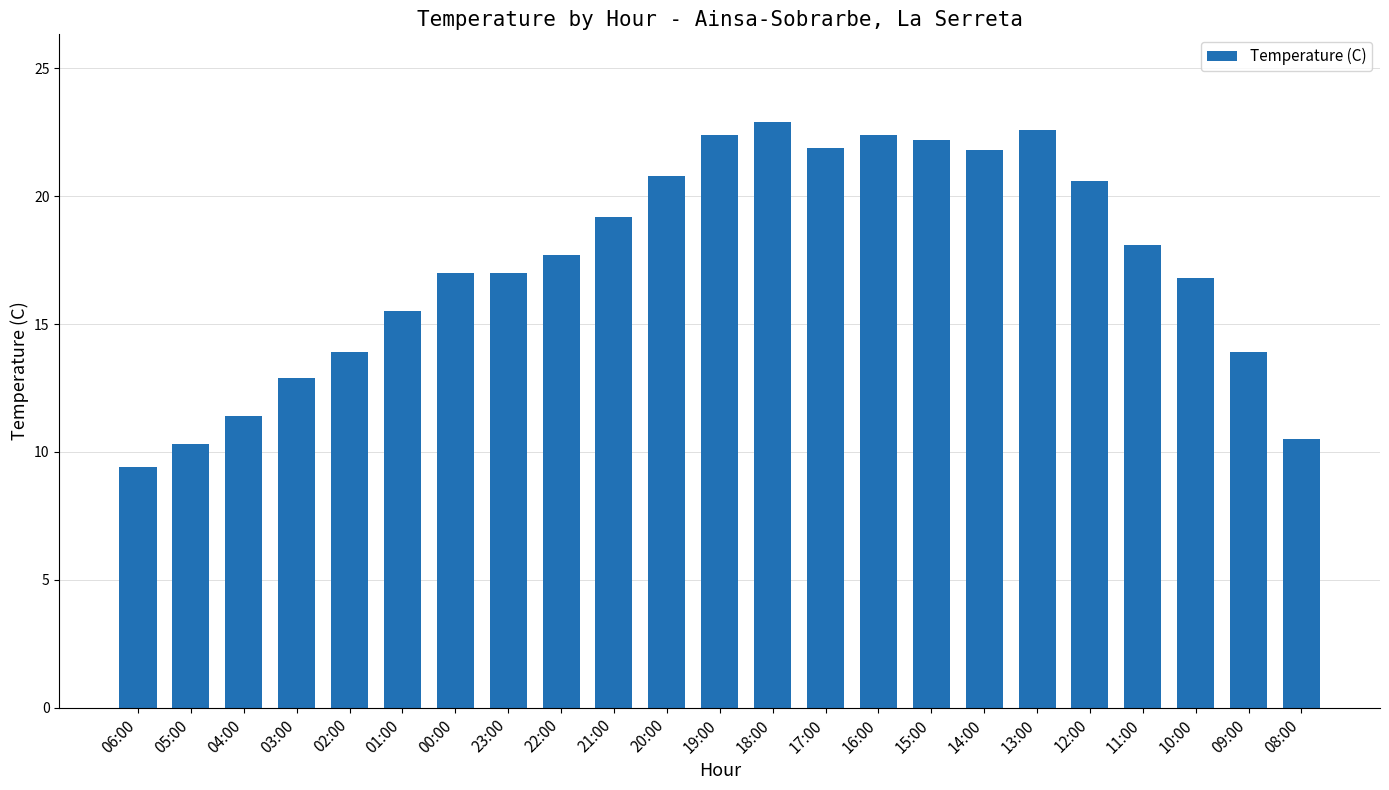

The value at 21:00 is 19.2. True or false?

True